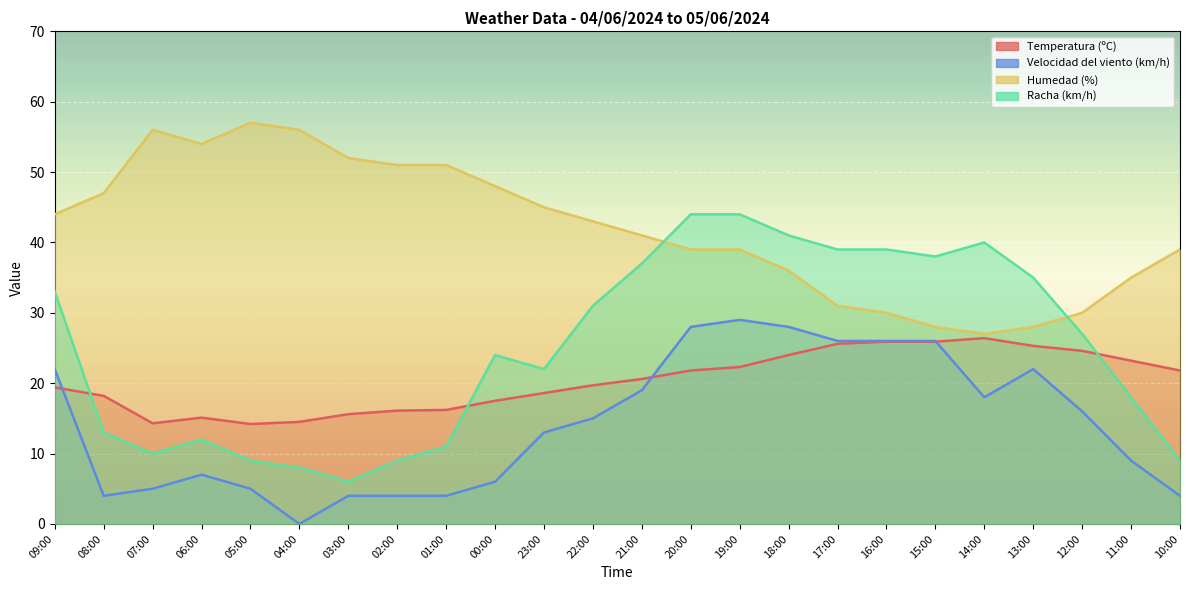

Reading left to right, transcribe all the data shown in this chart.

Temperatura (ºC): 09:00=19.4	08:00=18.2	07:00=14.3	06:00=15.1	05:00=14.2	04:00=14.5	03:00=15.6	02:00=16.1	01:00=16.2	00:00=17.5	23:00=18.6	22:00=19.7	21:00=20.6	20:00=21.8	19:00=22.3	18:00=24.0	17:00=25.6	16:00=25.9	15:00=25.9	14:00=26.4	13:00=25.3	12:00=24.6	11:00=23.2	10:00=21.8
Velocidad del viento (km/h): 09:00=22.0	08:00=4.0	07:00=5.0	06:00=7.0	05:00=5.0	04:00=0.0	03:00=4.0	02:00=4.0	01:00=4.0	00:00=6.0	23:00=13.0	22:00=15.0	21:00=19.0	20:00=28.0	19:00=29.0	18:00=28.0	17:00=26.0	16:00=26.0	15:00=26.0	14:00=18.0	13:00=22.0	12:00=16.0	11:00=9.0	10:00=4.0
Humedad (%): 09:00=44.0	08:00=47.0	07:00=56.0	06:00=54.0	05:00=57.0	04:00=56.0	03:00=52.0	02:00=51.0	01:00=51.0	00:00=48.0	23:00=45.0	22:00=43.0	21:00=41.0	20:00=39.0	19:00=39.0	18:00=36.0	17:00=31.0	16:00=30.0	15:00=28.0	14:00=27.0	13:00=28.0	12:00=30.0	11:00=35.0	10:00=39.0
Racha (km/h): 09:00=33.0	08:00=13.0	07:00=10.0	06:00=12.0	05:00=9.0	04:00=8.0	03:00=6.0	02:00=9.0	01:00=11.0	00:00=24.0	23:00=22.0	22:00=31.0	21:00=37.0	20:00=44.0	19:00=44.0	18:00=41.0	17:00=39.0	16:00=39.0	15:00=38.0	14:00=40.0	13:00=35.0	12:00=27.0	11:00=18.0	10:00=9.0